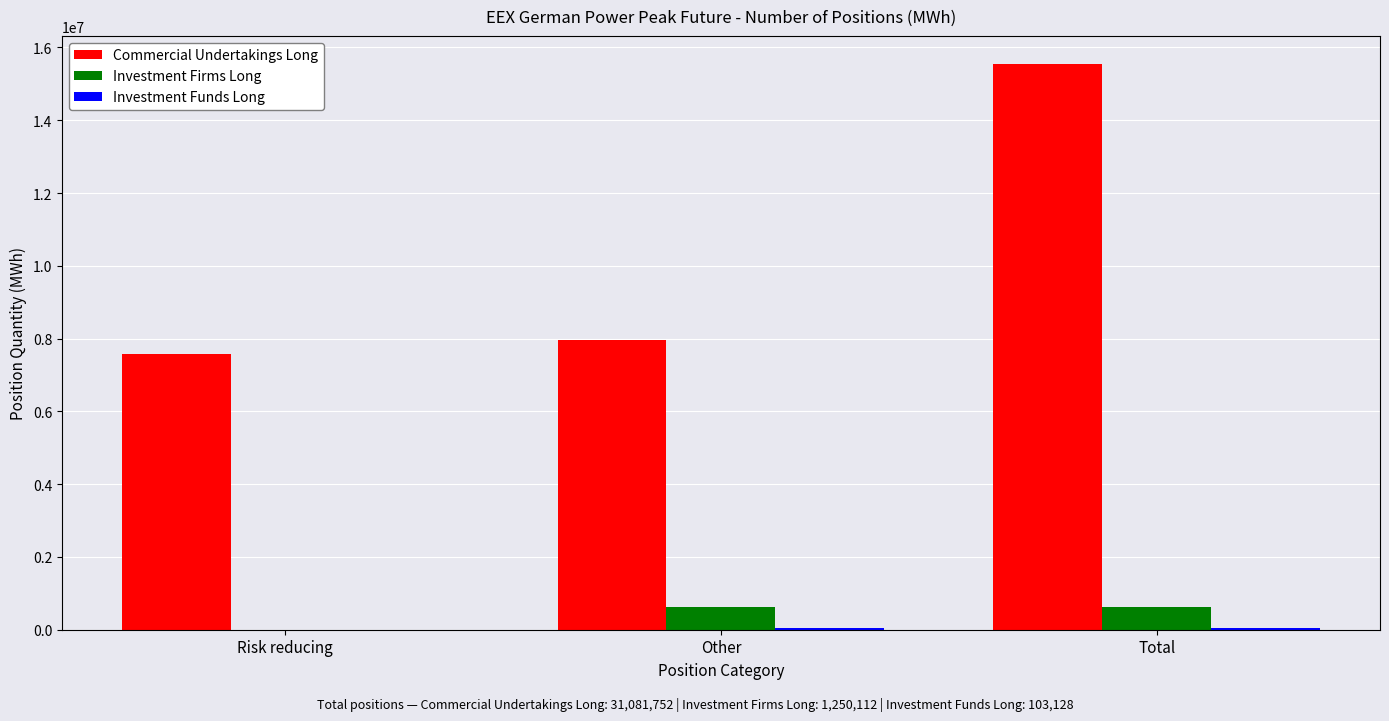

Is it true that Investment Firms Long equals 625056 at Other?

True